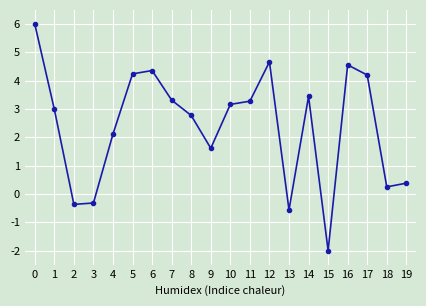

The chart shows a value of -0.9 at 13. True or false?

False